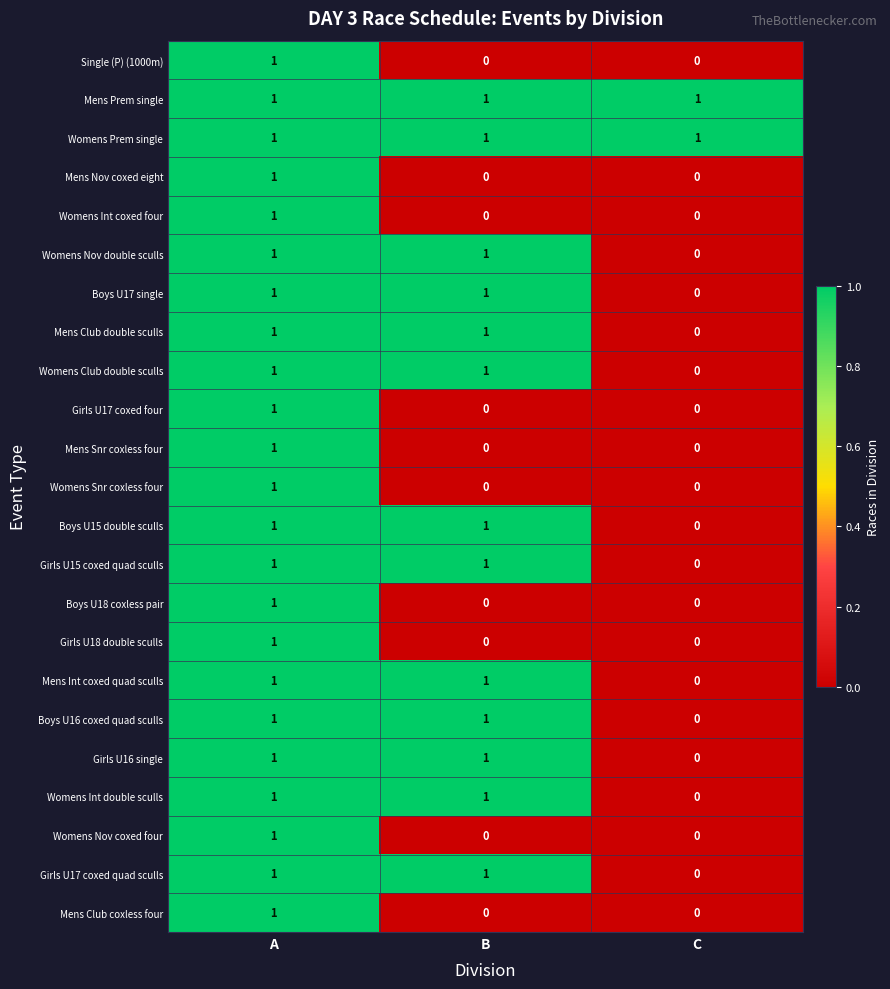

How many distinct data groups are displayed?

23